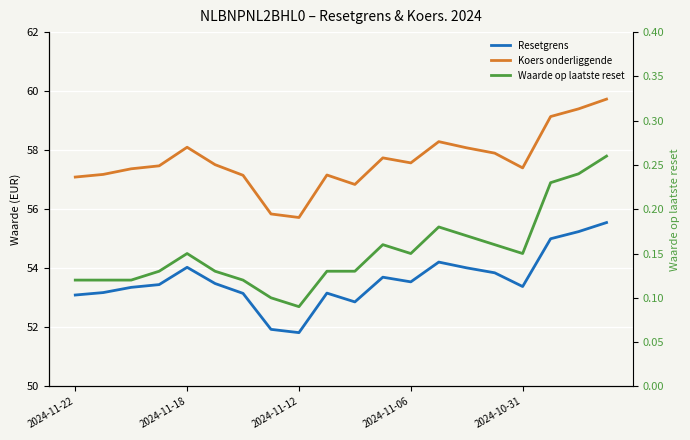

What is the difference between the maximum and minimum values in the Waarde op laatste reset series?

0.2